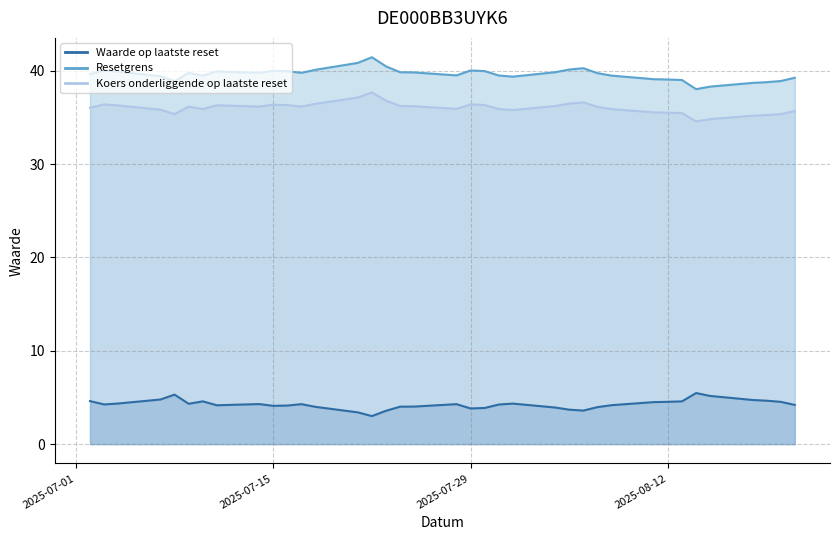

What is the label of the 4th point from the left?

2025-07-07